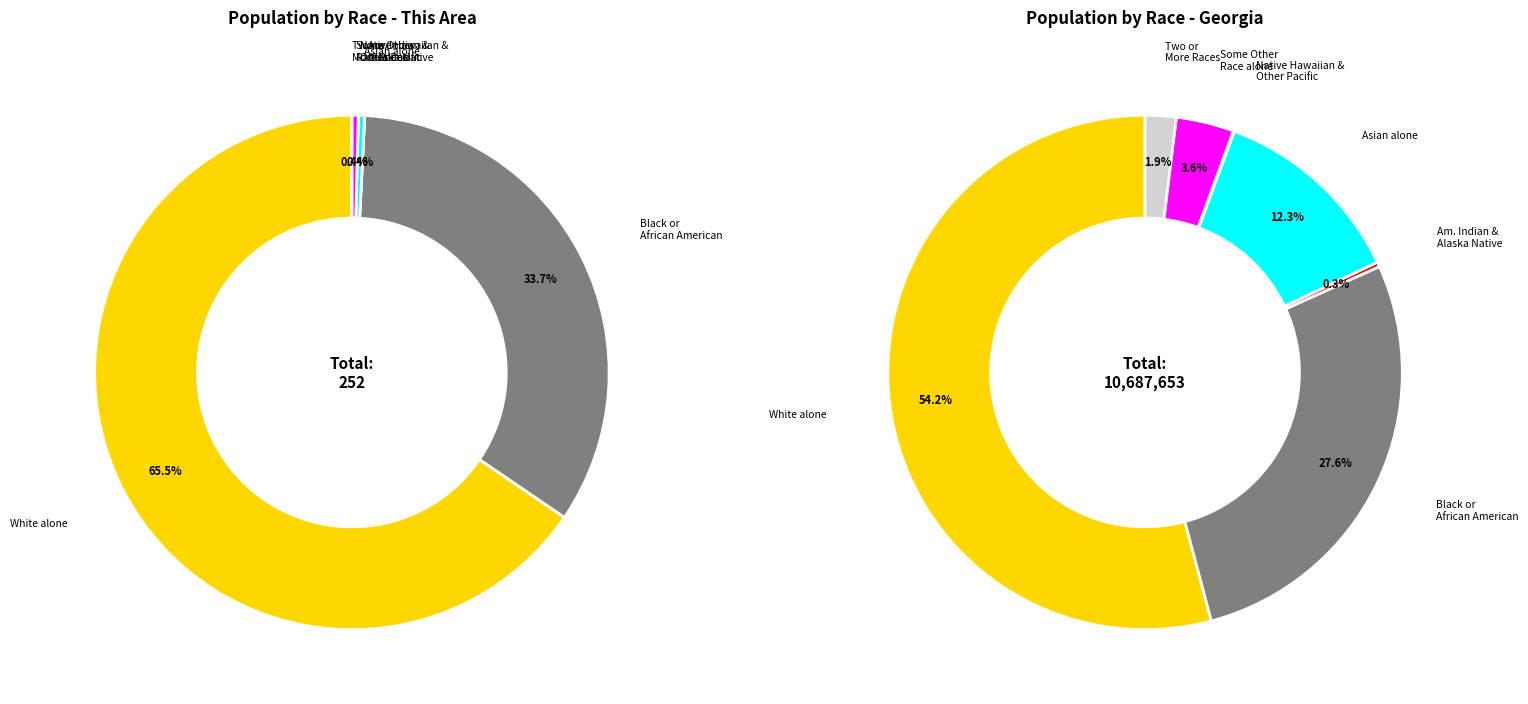

Does White alone account for over 50% of the chart?

Yes